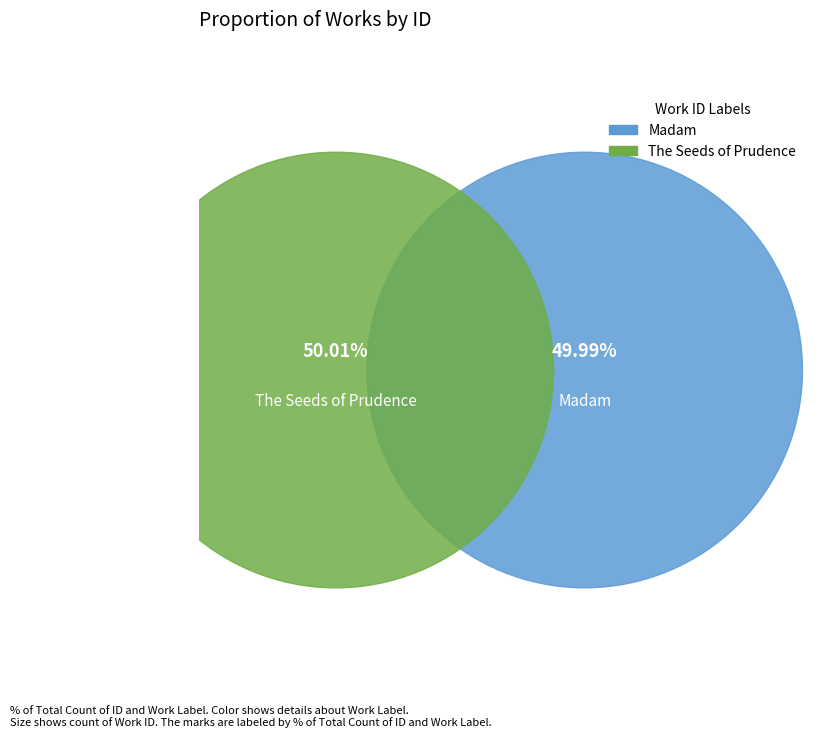

What is the ratio of the value at Madam to the value at The Seeds of Prudence?

1.0